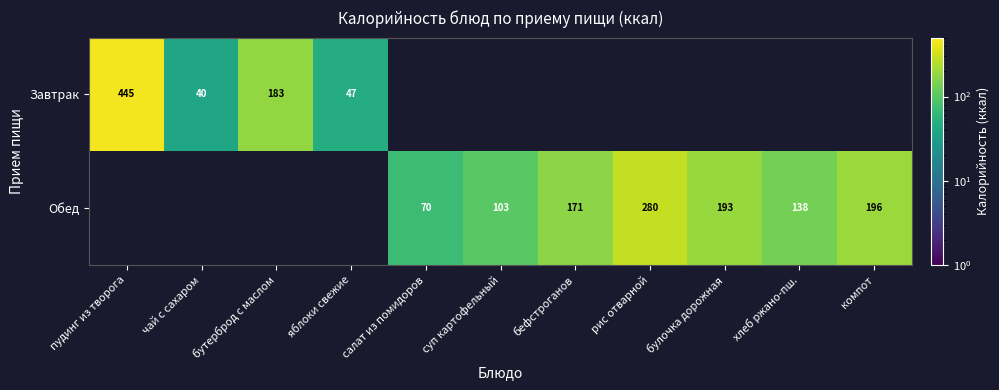

The value of Обед at хлеб ржано-пш. is 95.4. True or false?

False